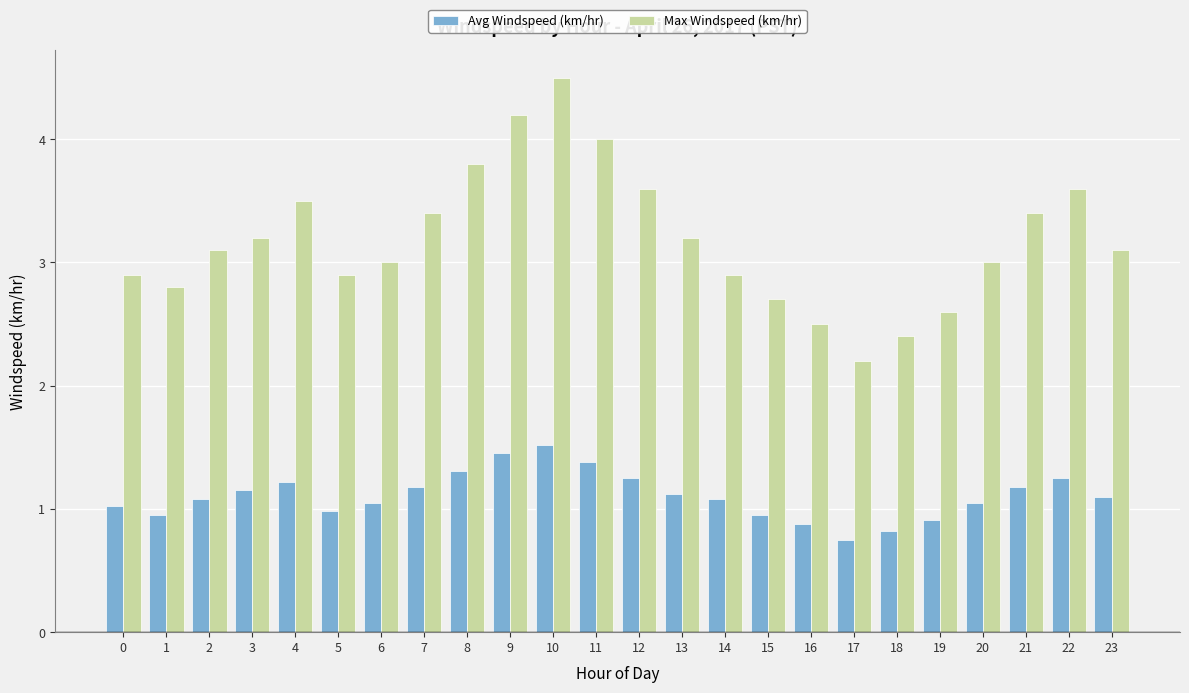

The value of Max Windspeed (km/hr) at 0 is 2.9. True or false?

True